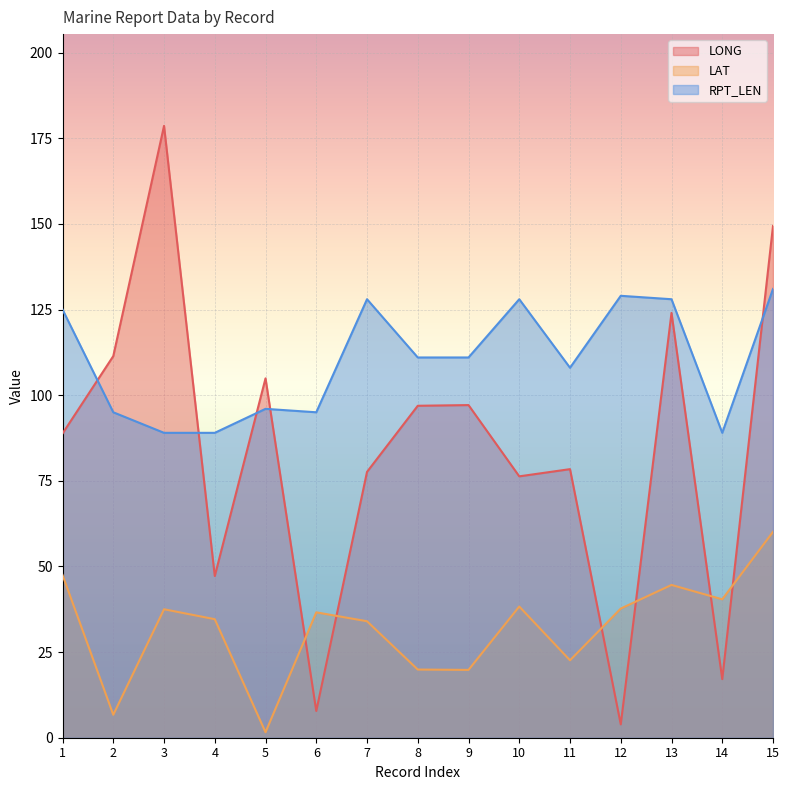

Rank the series by their average value, from highest to lowest.

RPT_LEN, LONG, LAT